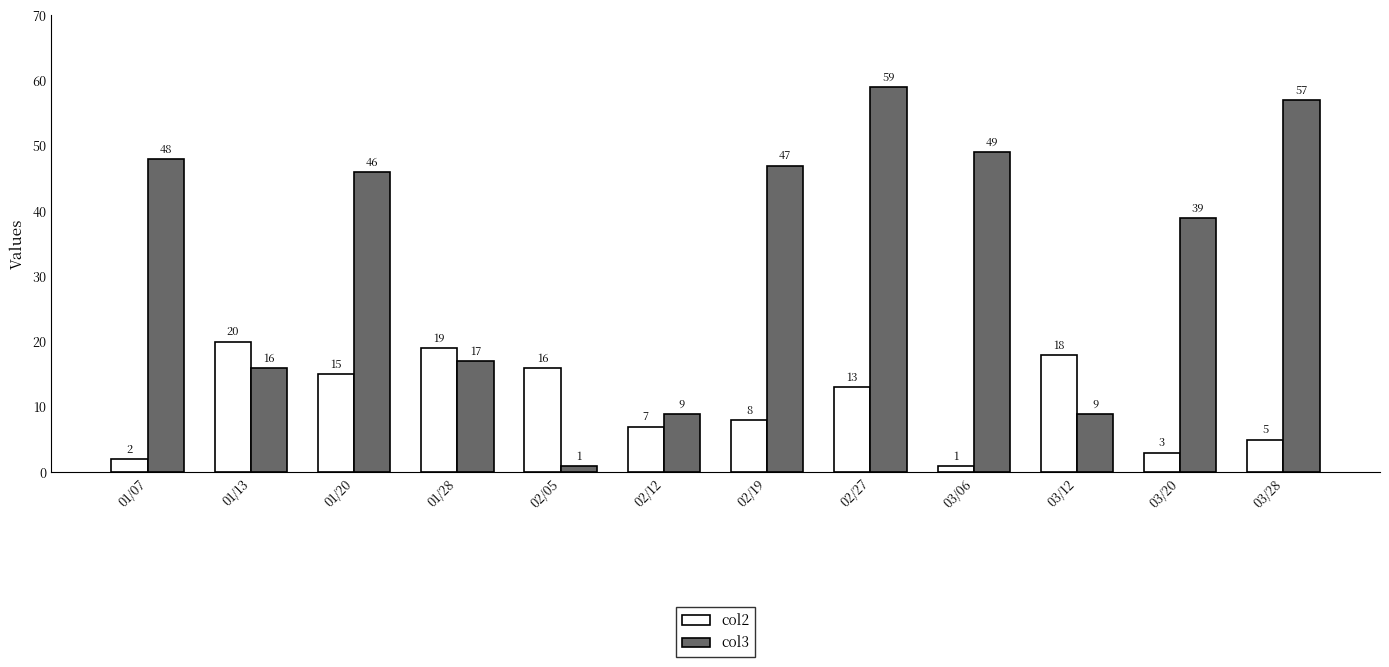

Read the col3 value at 02/27, to the nearest 10.

60